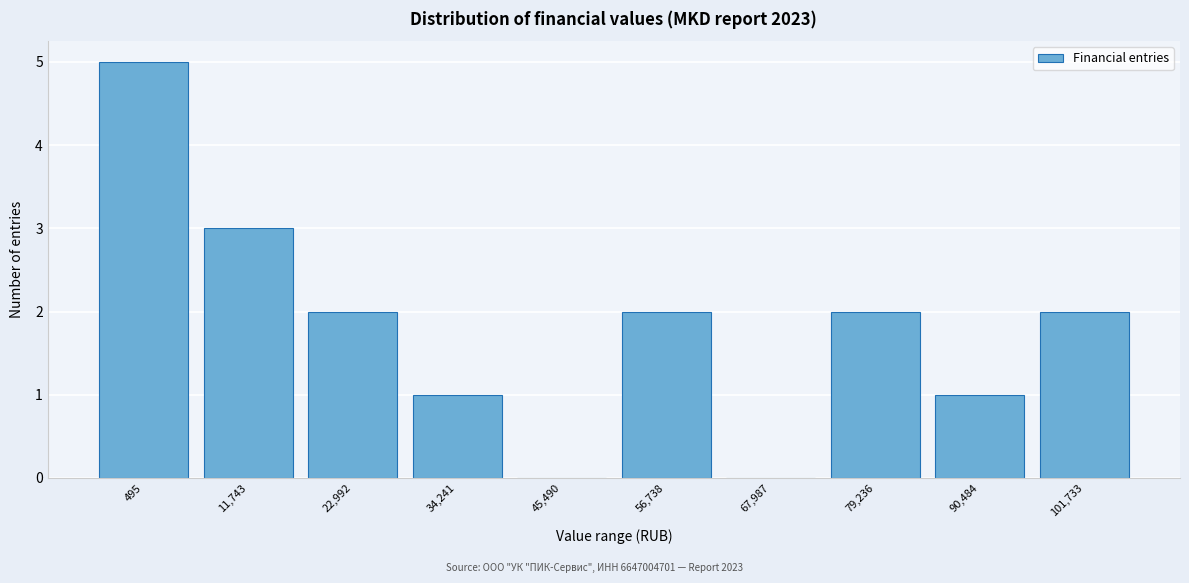

Reading right to left, what are all the values shown in this chart?

101,733=2	90,484=1	79,236=2	67,987=0	56,738=2	45,490=0	34,241=1	22,992=2	11,743=3	495=5